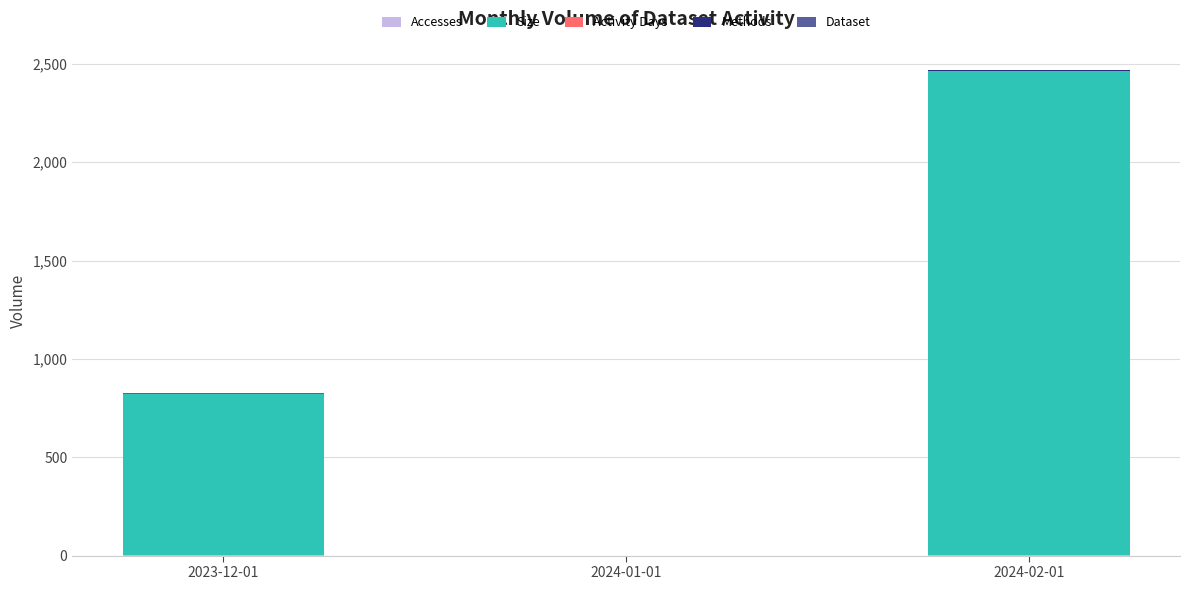

At which category is the sum across all series the highest?

2024-02-01